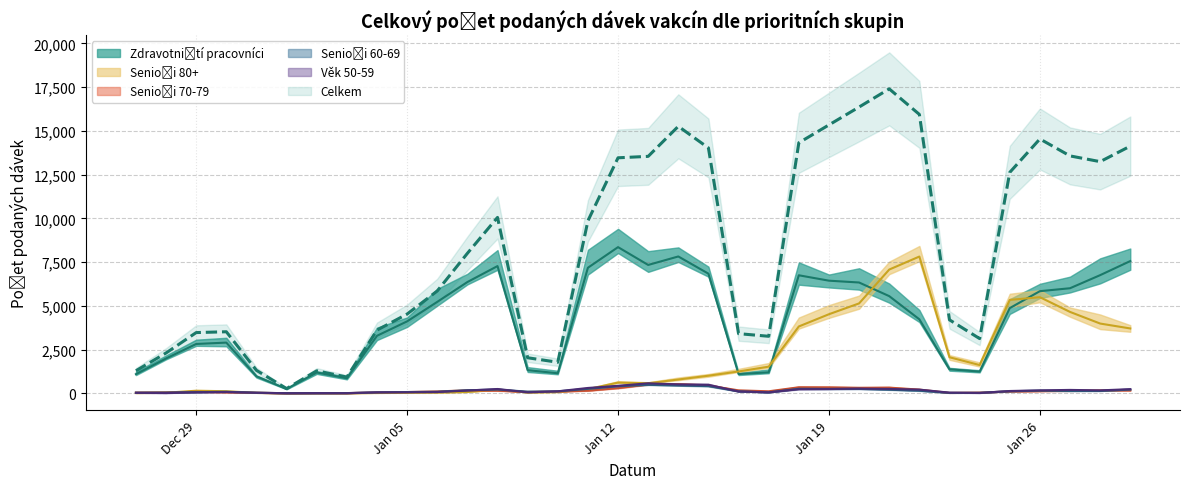

What is the label of the 2nd point from the left?

28.12.2020